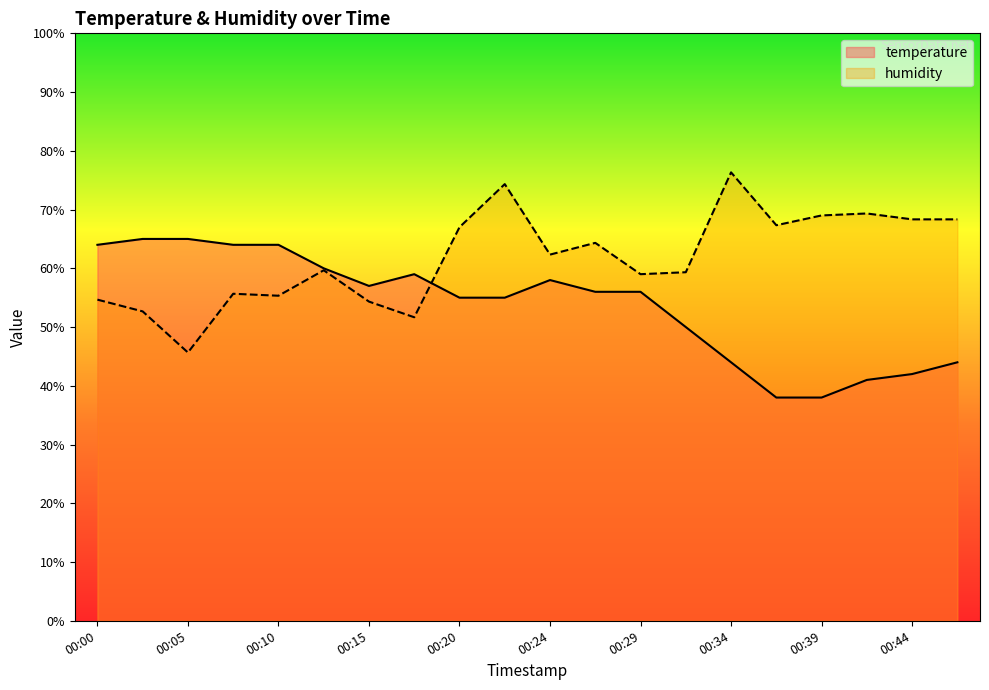

After their last crossing, which series has the higher values: temperature or humidity?

humidity